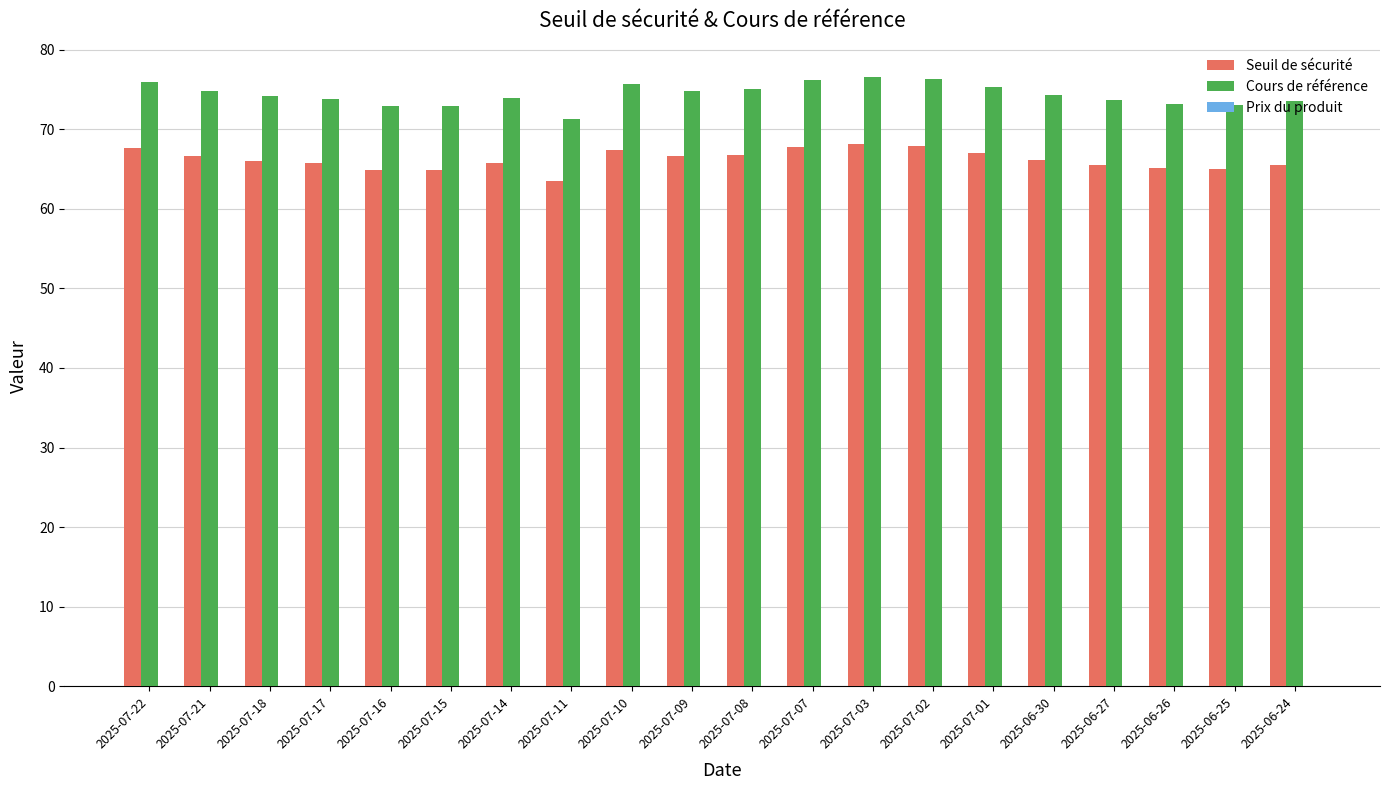

What is the greatest value displayed?

76.6